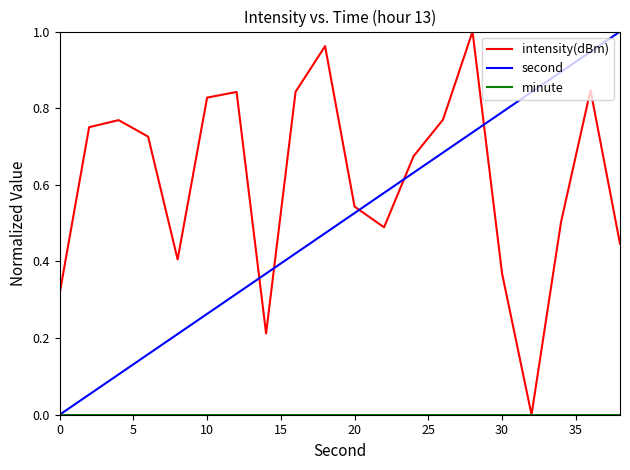

Which series has the largest total across all categories?

intensity(dBm)